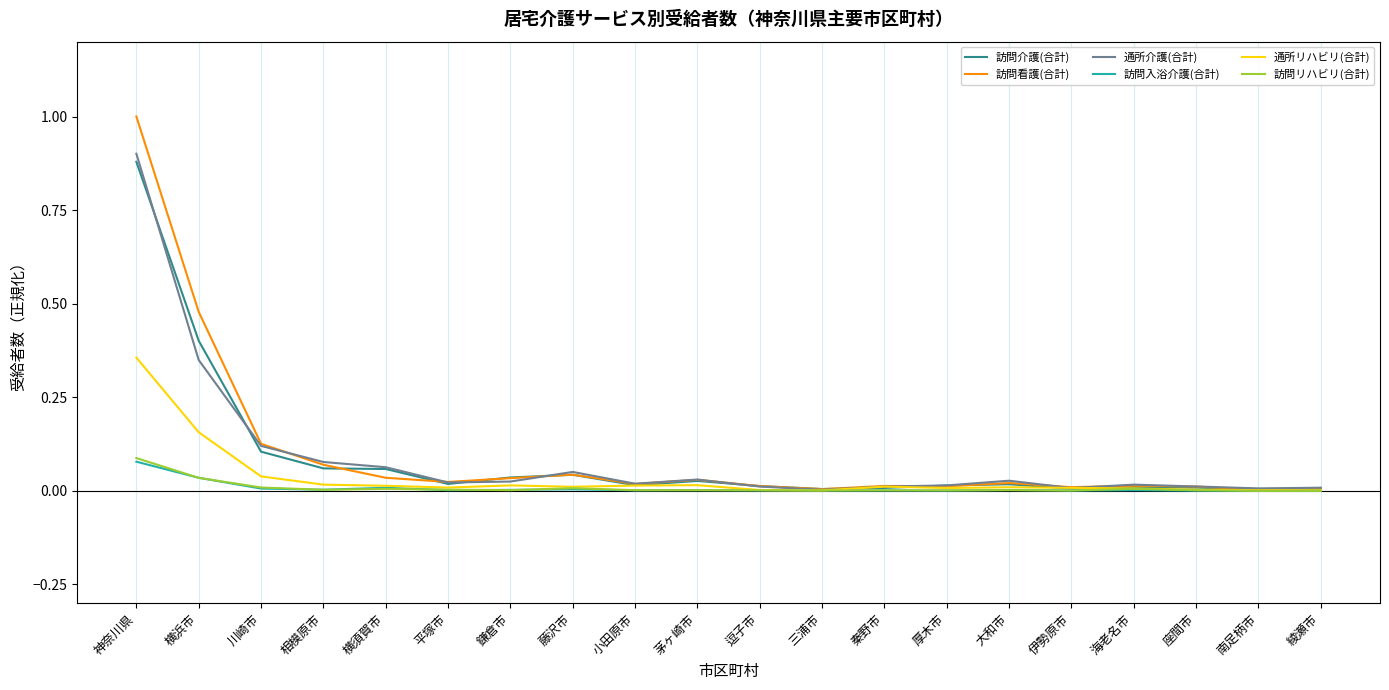

Which category has the highest value across all series?

神奈川県